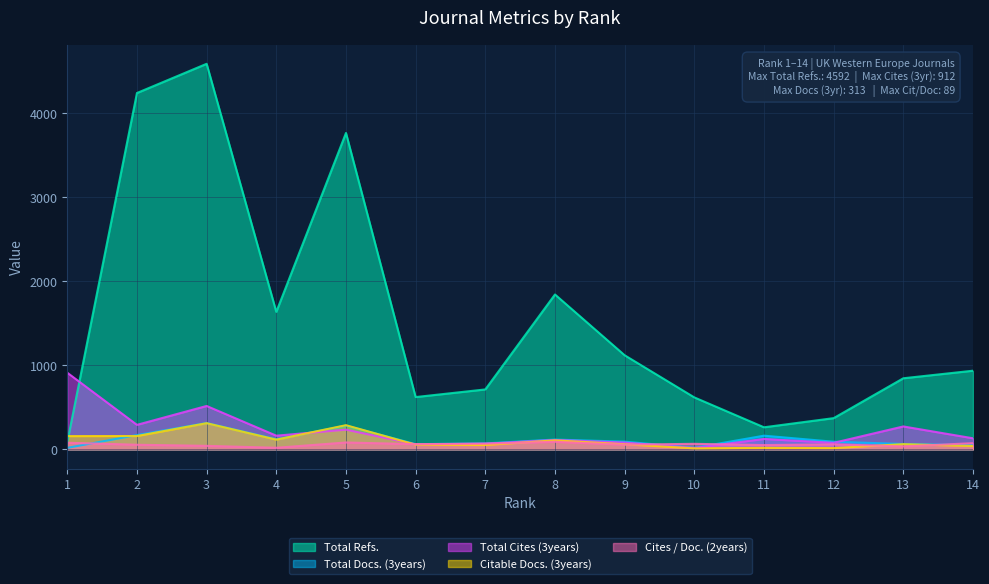

At which label is Total Refs. closest to 2338?

8